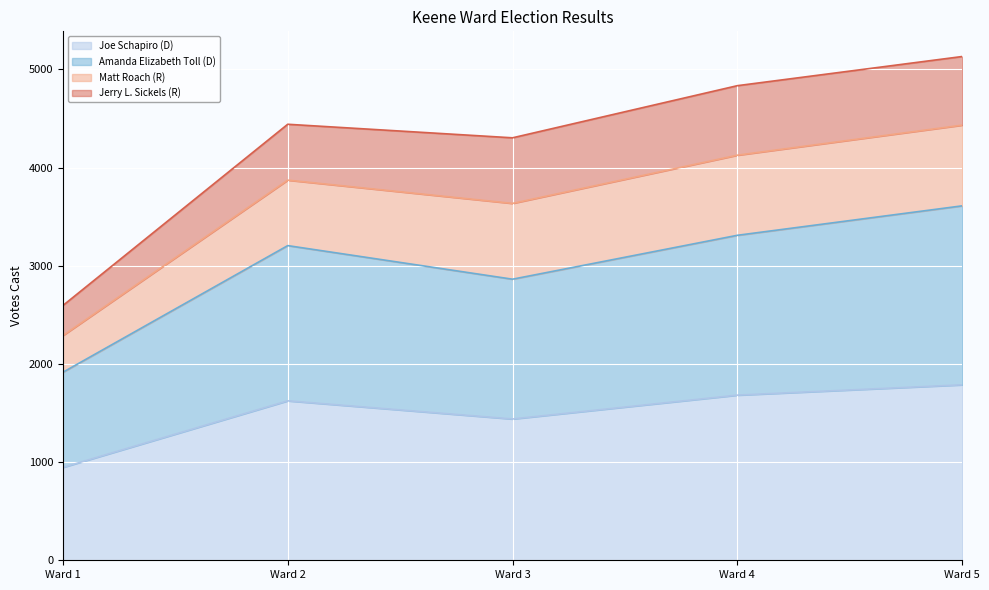

How many interior local valleys does the Joe Schapiro (D) series have?

1